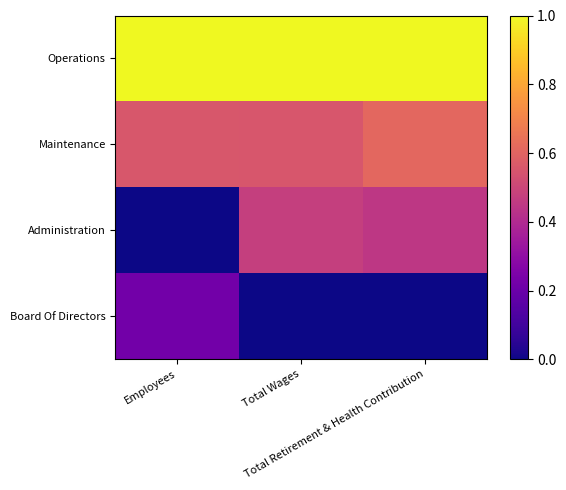

What is the total value across all series at Total Retirement & Health Contribution?

2.1